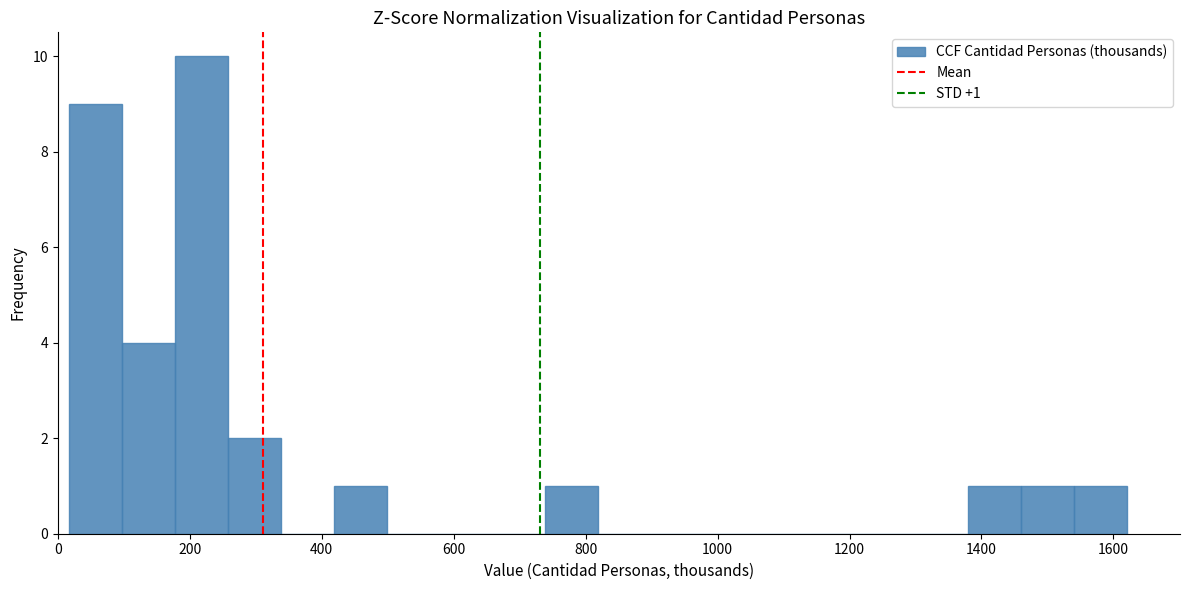

Over which range of the x-axis is the bar tallest?

180 to 260